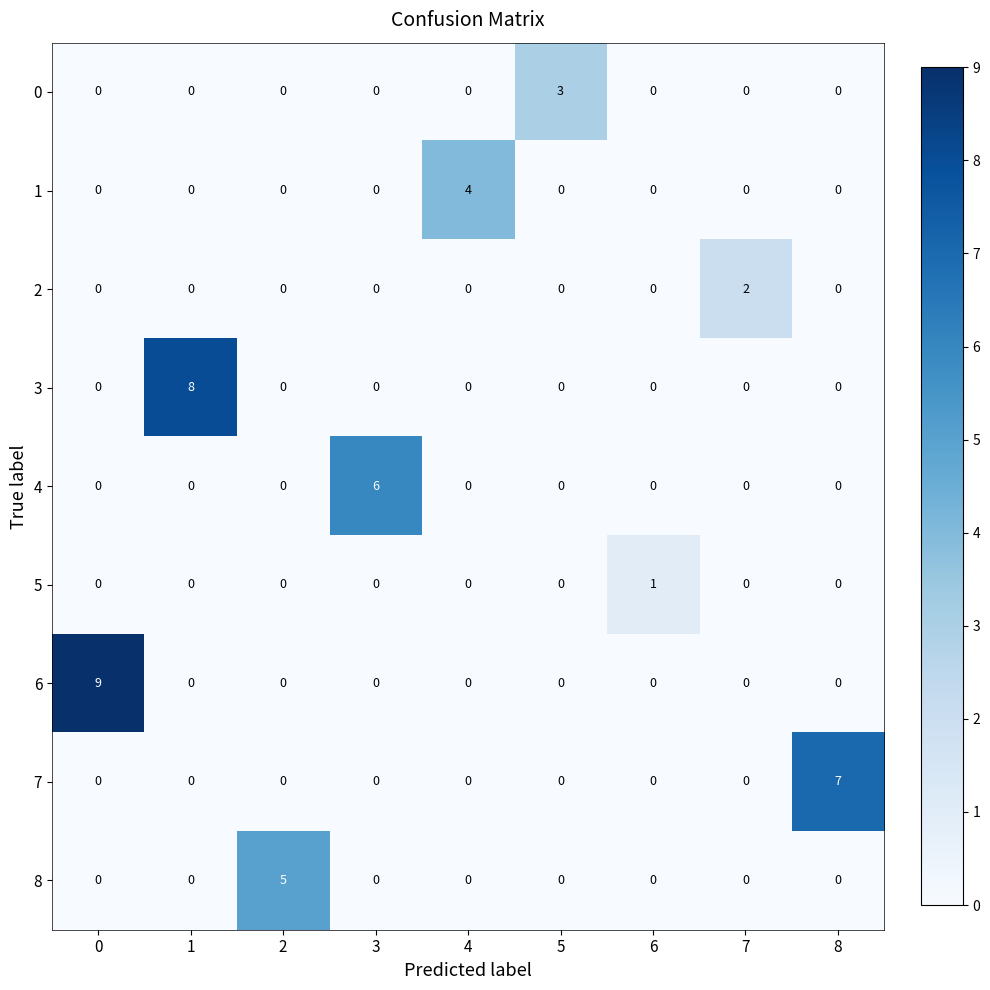

How many distinct data groups are displayed?

9